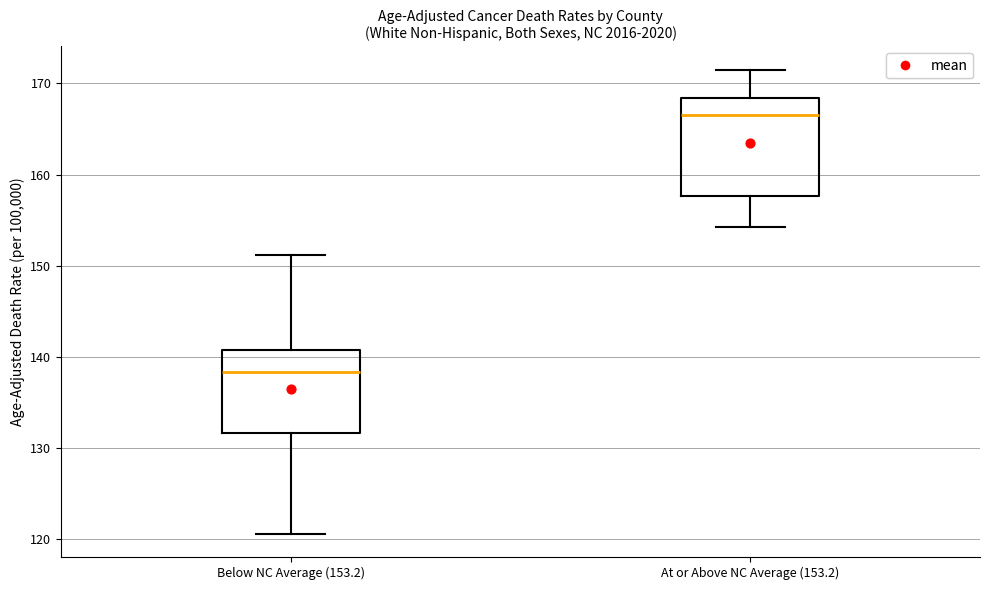

Reading left to right, read every box against the y-axis: the position of its median line, the range the box covers, and the ends of its whiskers. The values are not printed on the chart, so give them approximately, as read against the axis.

Below NC Average (153.2): median 138, box 132 to 141, whiskers 121 to 151
At or Above NC Average (153.2): median 167, box 158 to 168, whiskers 154 to 172